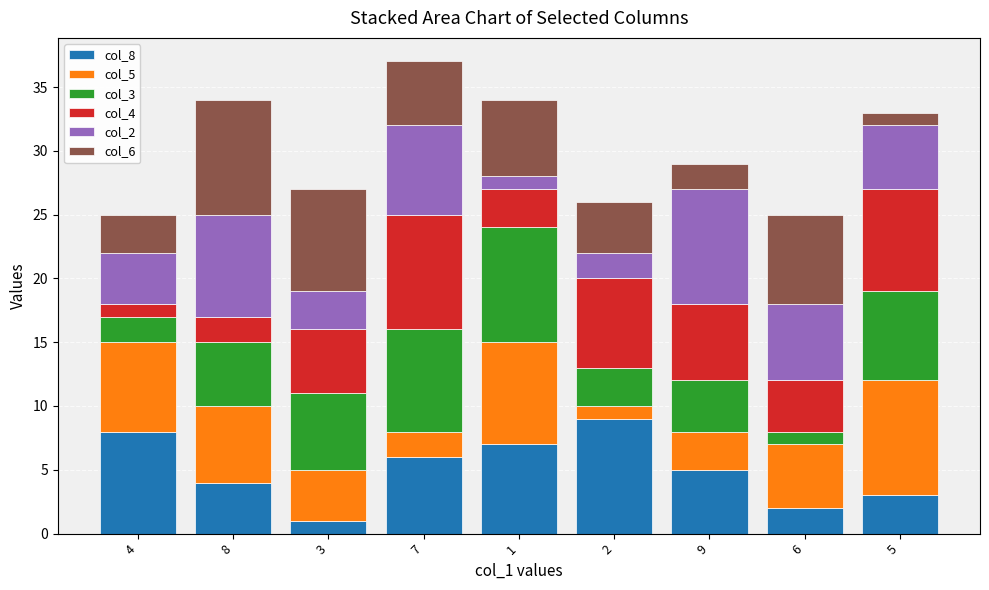

Is it true that col_8 equals 3 at 5?

True